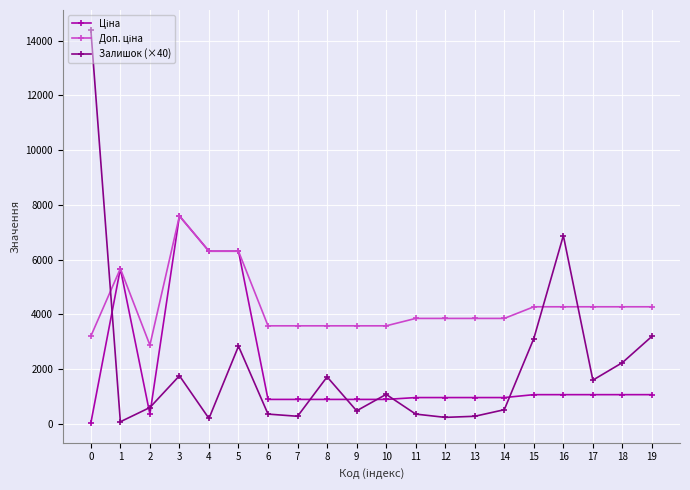

What is the greatest value displayed?

14400.0